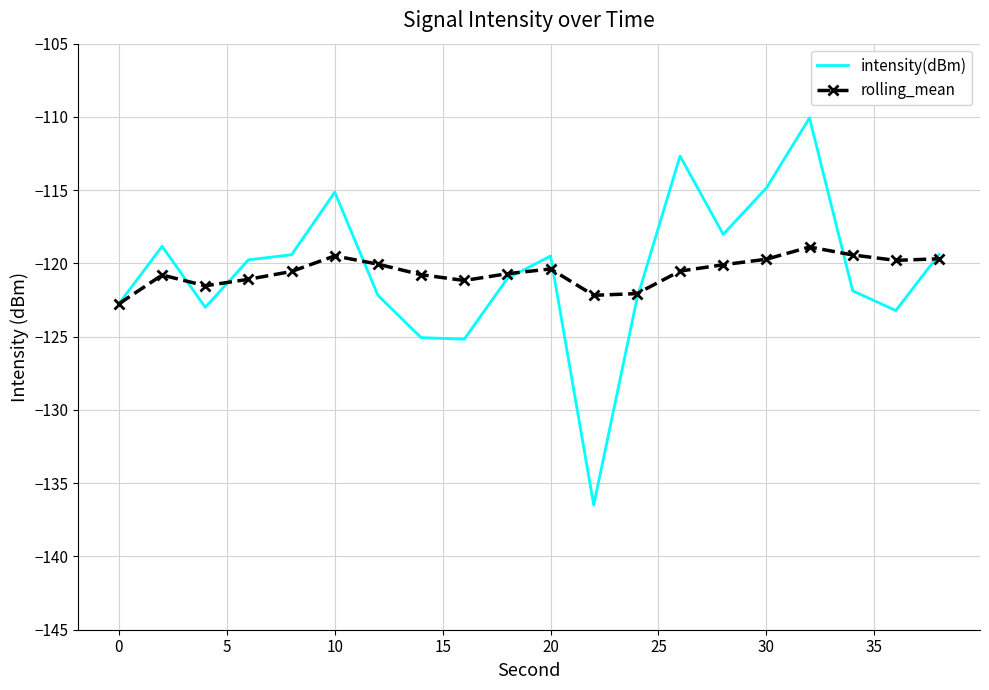

List the series in order of their peak value, highest first.

intensity(dBm), rolling_mean